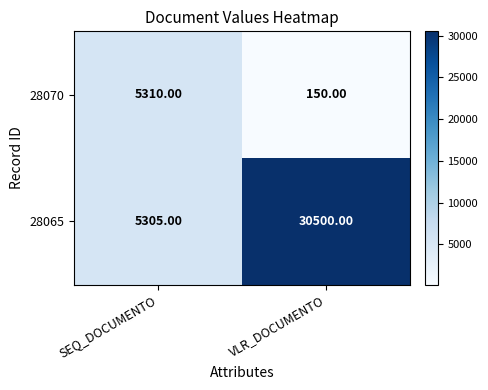

At how many categories does at least one series exceed 26244?

1